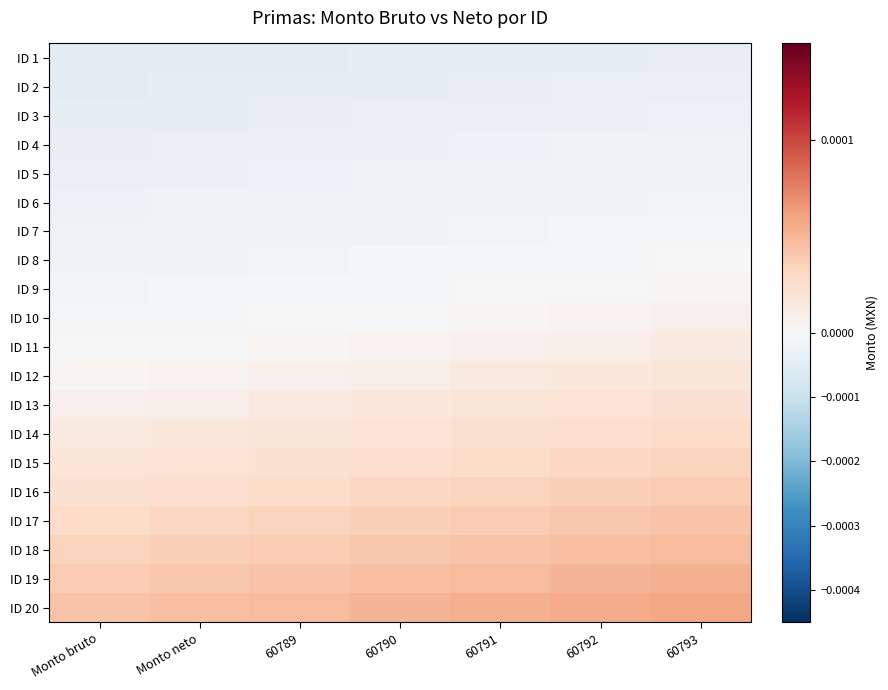

List the series in order of their peak value, highest first.

ID 20, ID 19, ID 18, ID 17, ID 16, ID 15, ID 14, ID 13, ID 12, ID 11, ID 10, ID 9, ID 8, ID 7, ID 6, ID 5, ID 4, ID 3, ID 2, ID 1